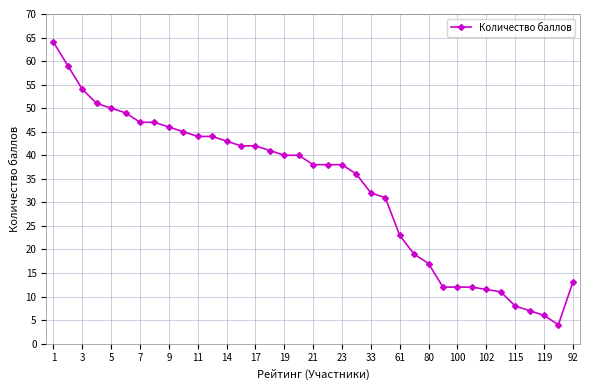

What is the difference between the maximum and minimum values?

60.0